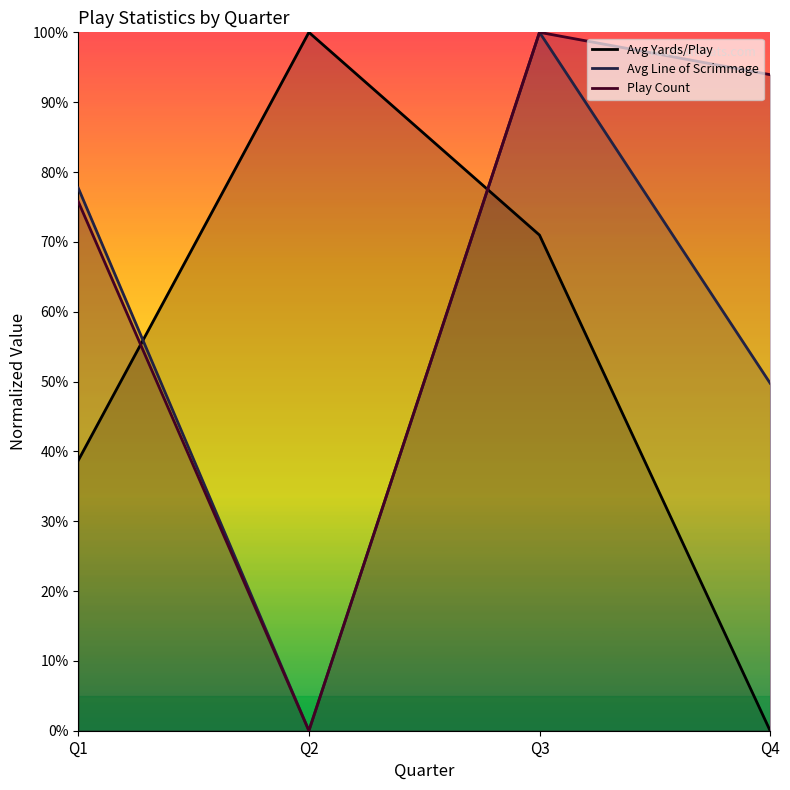

How many lines are shown in the chart?

3